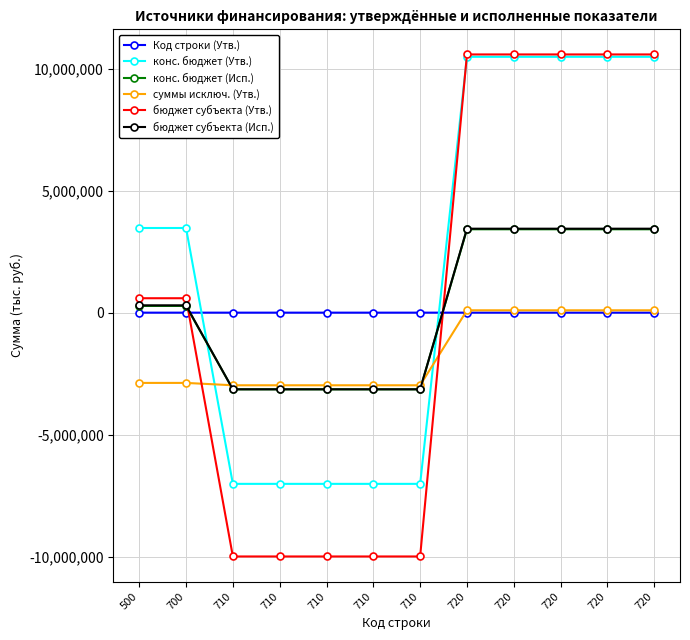

What is the total value across all series at 720?

28025795.0